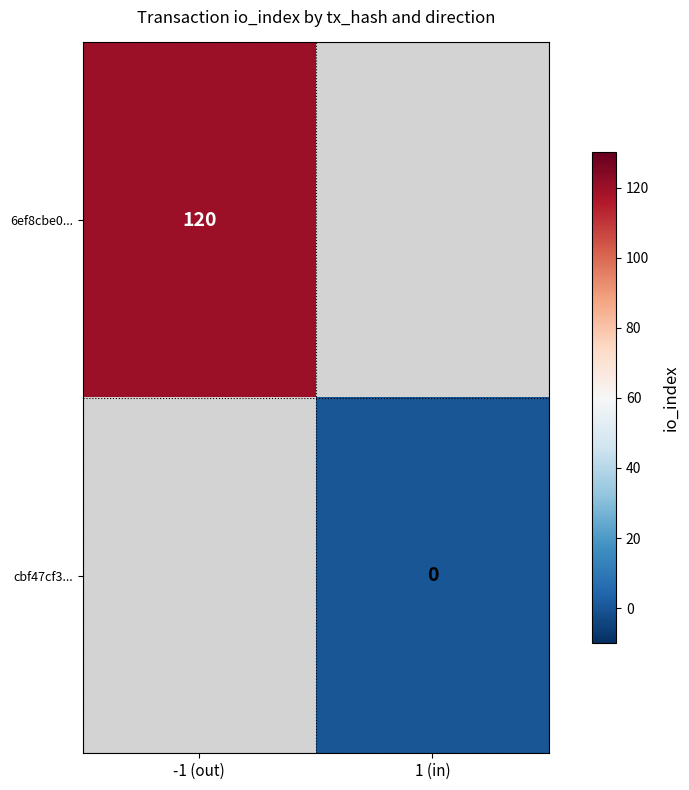

Is it true that 6ef8cbe0... equals 120 at -1 (out)?

True